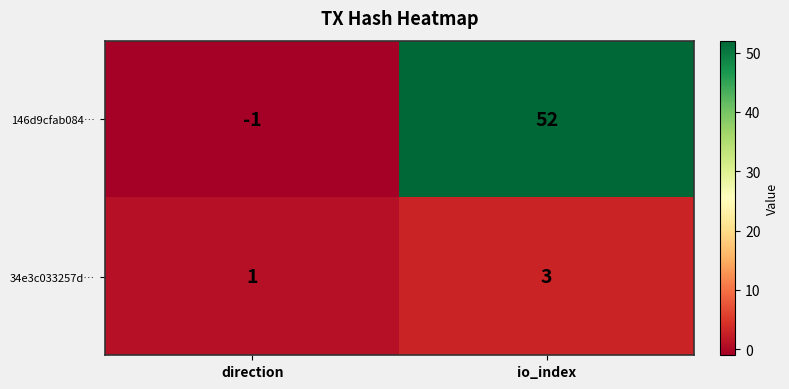

Reading left to right, what are all the values shown in this chart?

146d9cfab084…: direction=-1	io_index=52
34e3c033257d…: direction=1	io_index=3